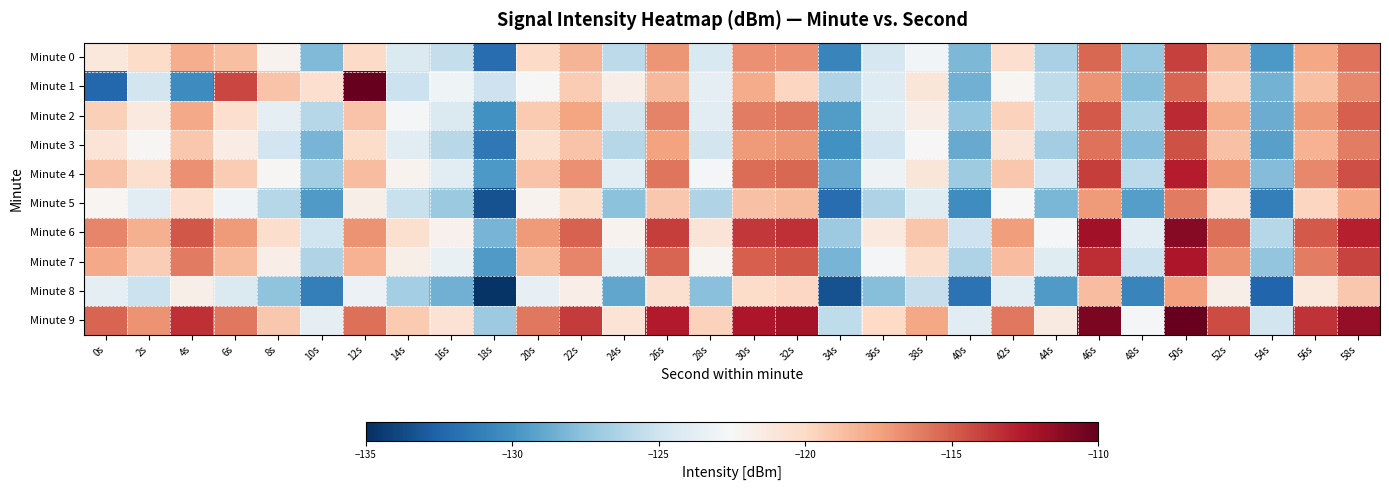

How many distinct data groups are displayed?

10